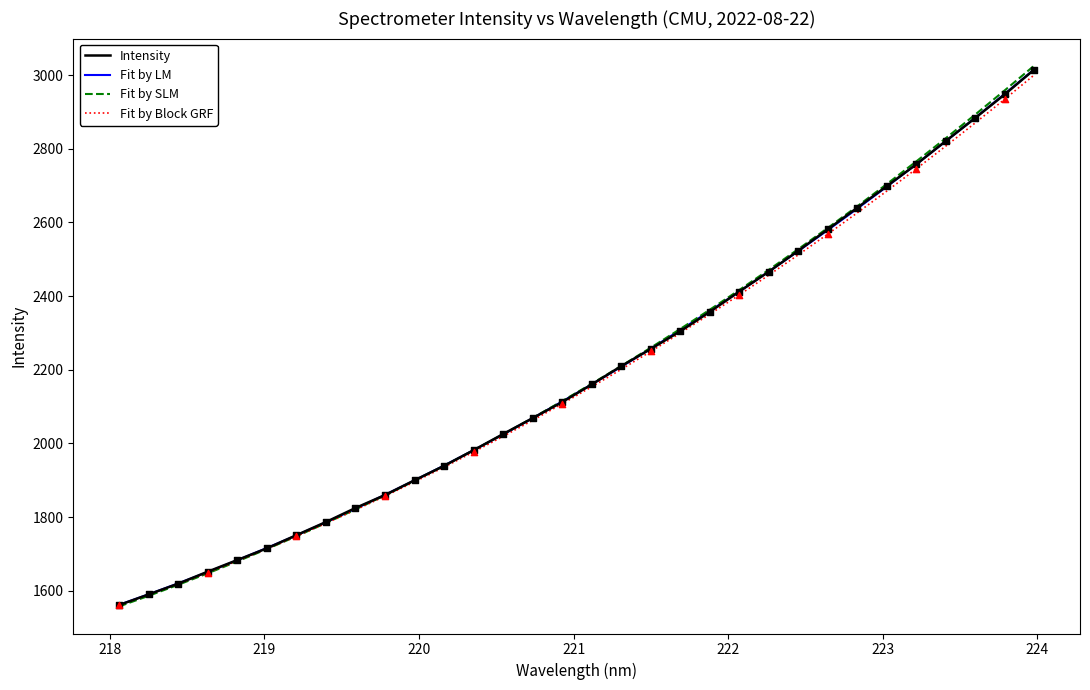

What is the maximum value for Fit by LM?

3015.3